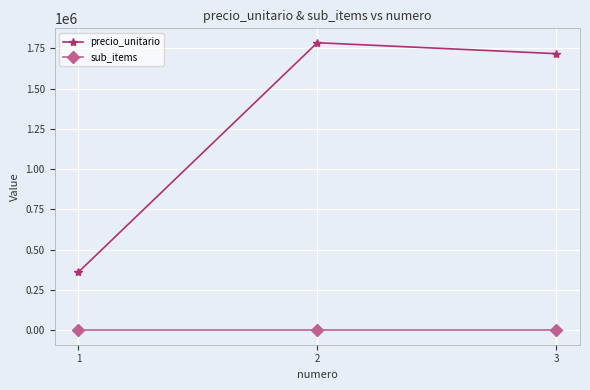

True or false: sub_items has a value of 1 at 3.

True